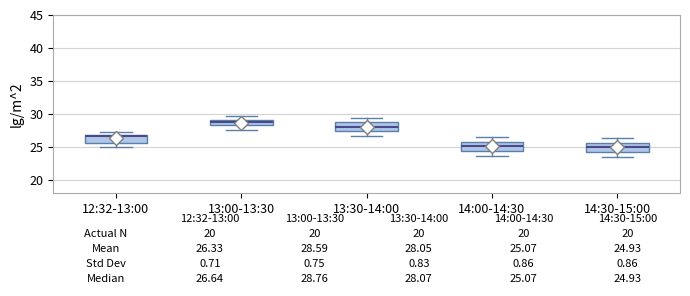

Which box's median line is the highest?

13:00-13:30